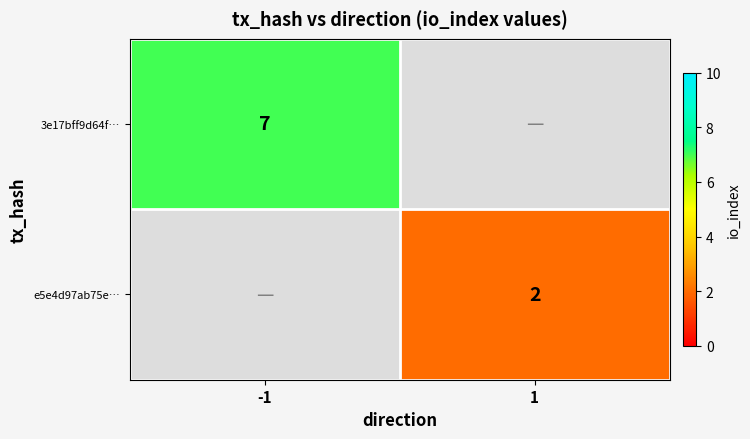

The e5e4d97ab75e… series shows 3 at 1. True or false?

False